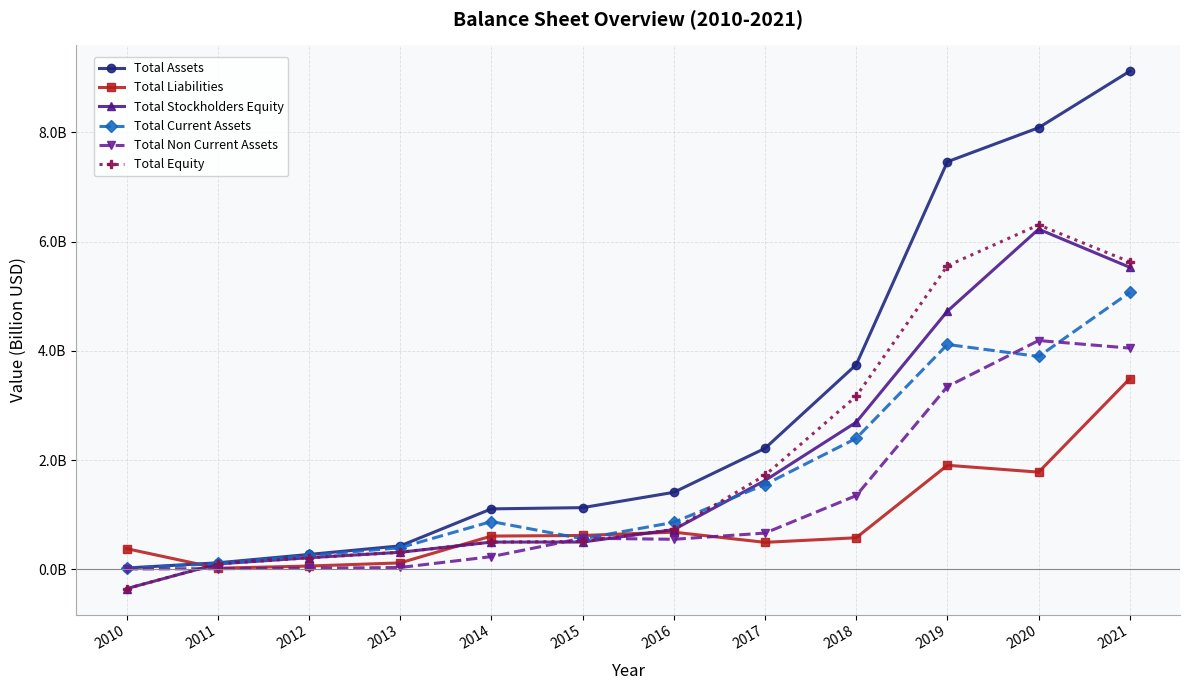

True or false: Total Non Current Assets and Total Equity intersect in this chart.

True